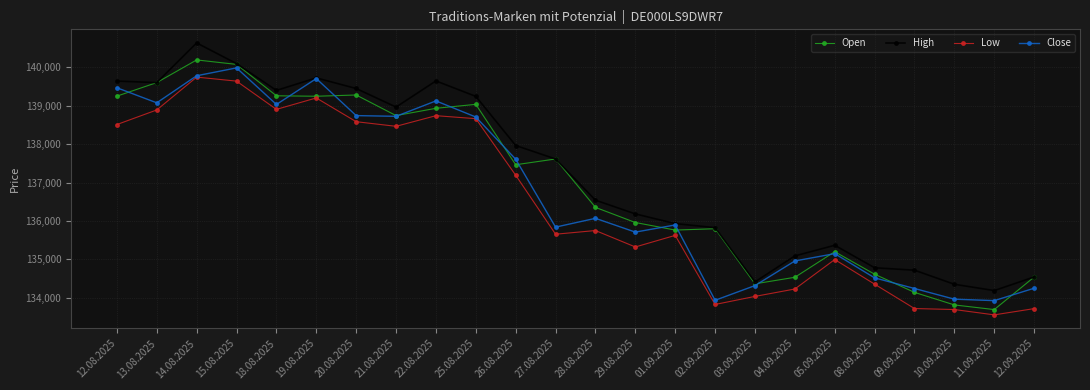

Is it true that Low equals 138585 at 20.08.2025?

True